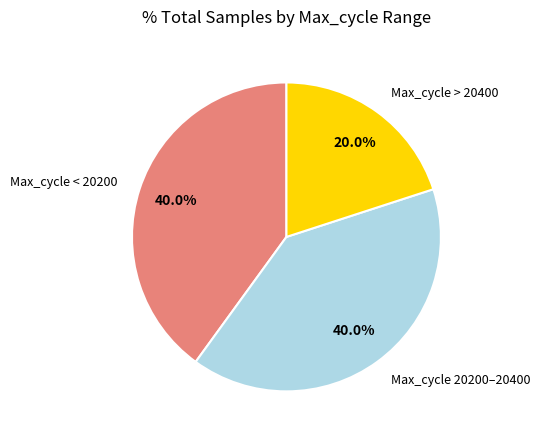

Which slice is the smallest?

Max_cycle > 20400